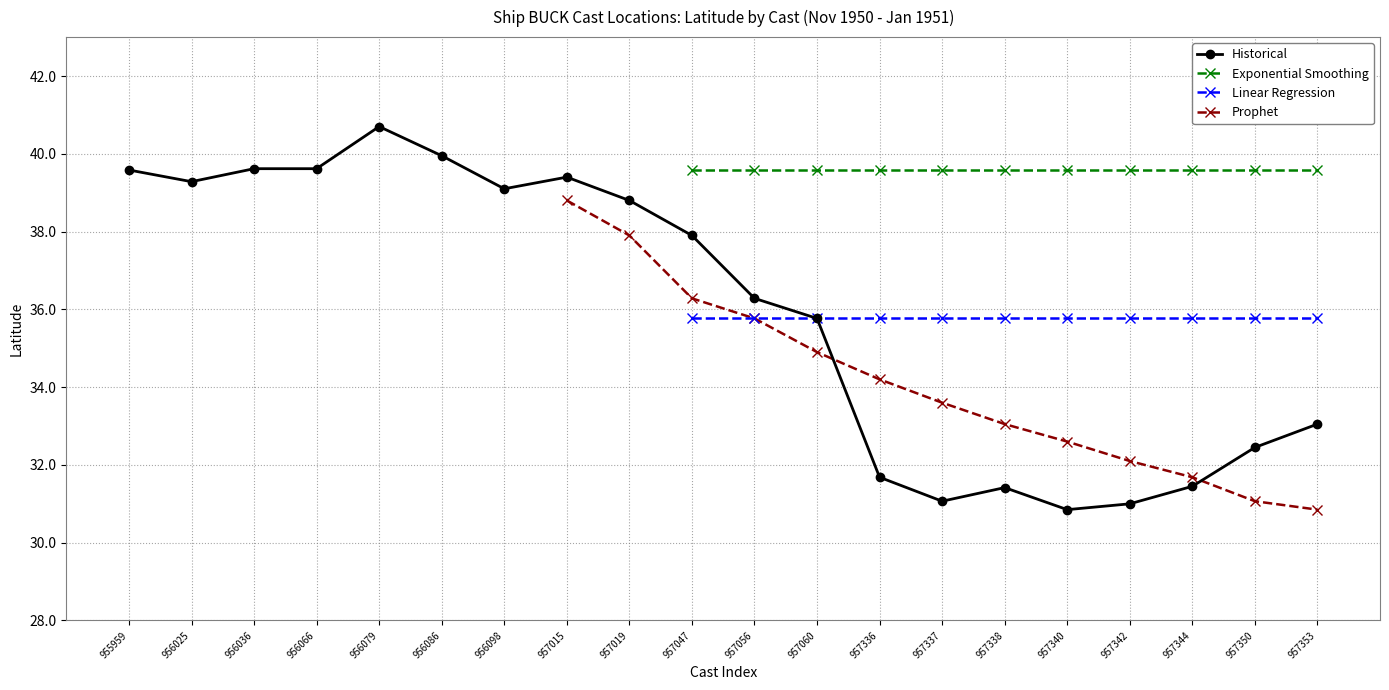

What is the value of the Linear Regression point at the 11th from the left?

35.8